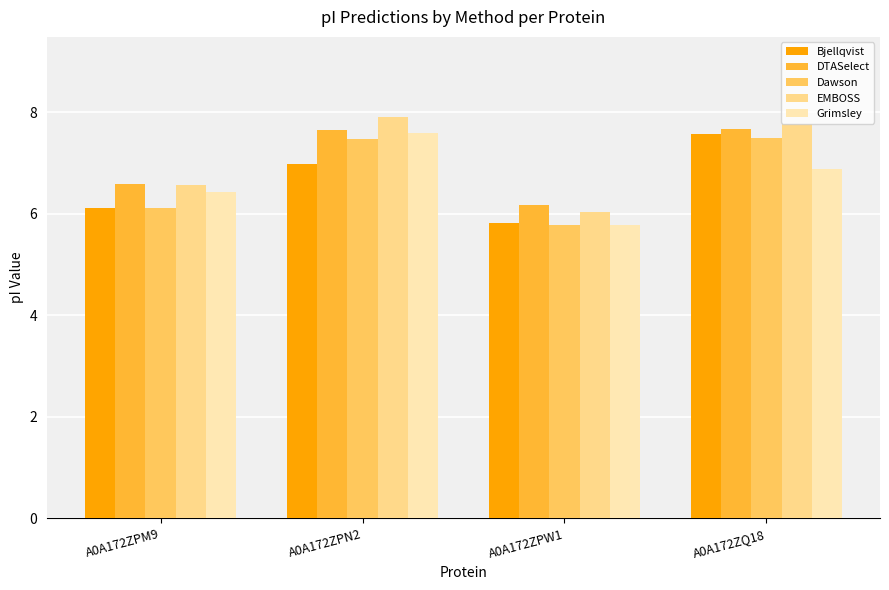

What is the total value across all series at A0A172ZQ18?

37.4